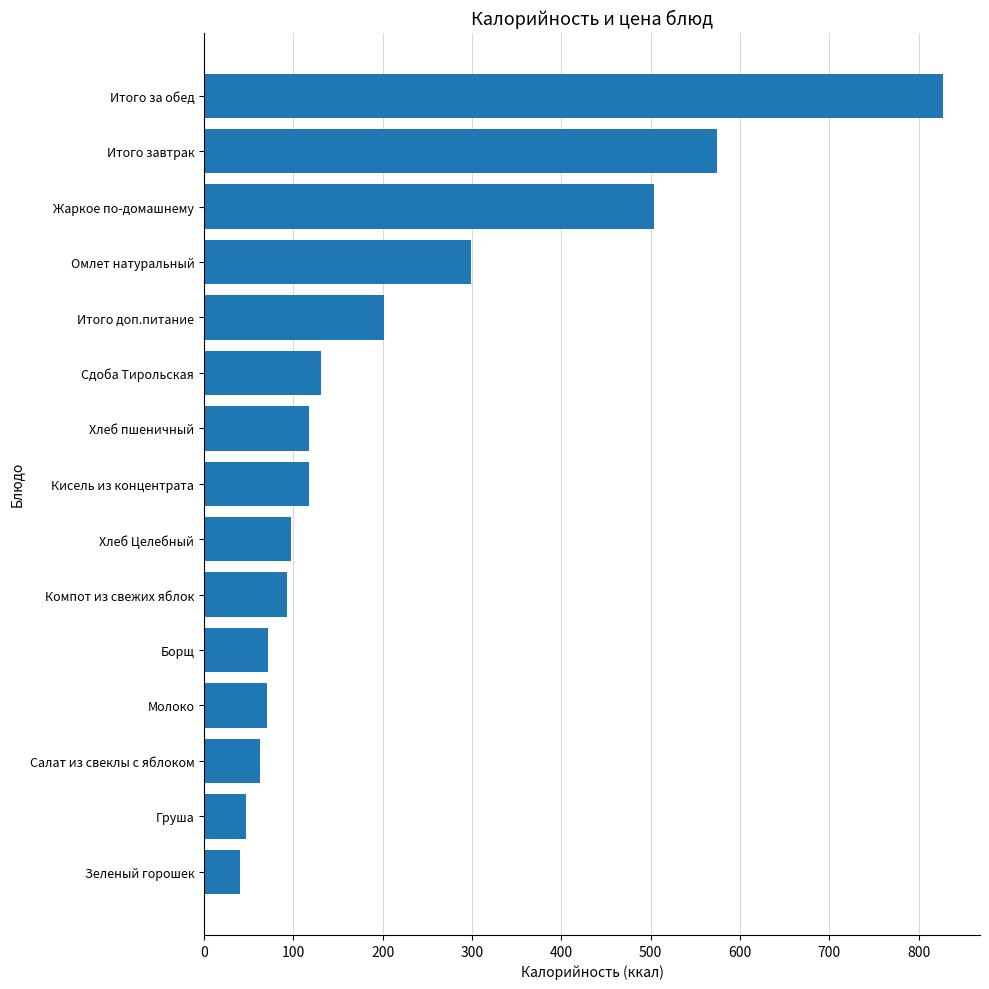

How many series are shown in this chart?

1